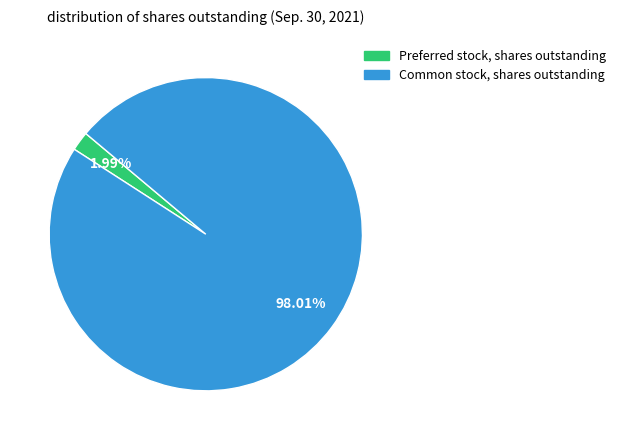

To the nearest percent, what is the difference between the Preferred stock, shares outstanding and Common stock, shares outstanding slice percentages?

96%